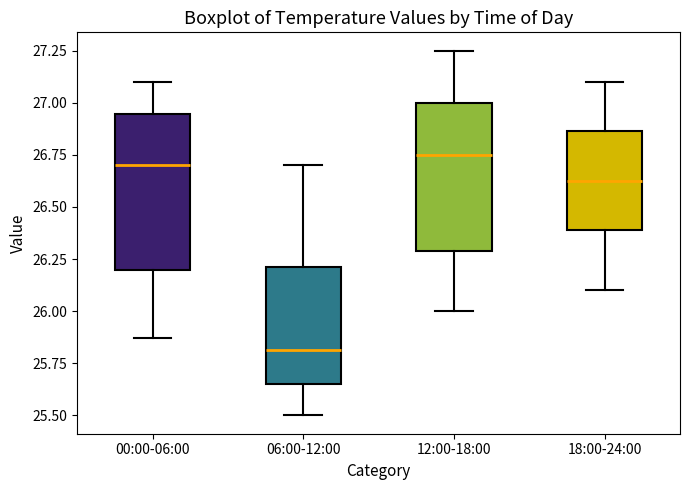

Reading left to right, transcribe this box plot: for each box, give where its median line is, the range the box spans, and where its two whiskers end, as read against the y-axis. The values are not printed on the chart, so give them approximately, as read against the axis.

00:00-06:00: median 26.70, box 26.20 to 26.95, whiskers 25.85 to 27.10
06:00-12:00: median 25.80, box 25.65 to 26.20, whiskers 25.50 to 26.70
12:00-18:00: median 26.75, box 26.30 to 27.00, whiskers 26.00 to 27.25
18:00-24:00: median 26.65, box 26.40 to 26.85, whiskers 26.10 to 27.10